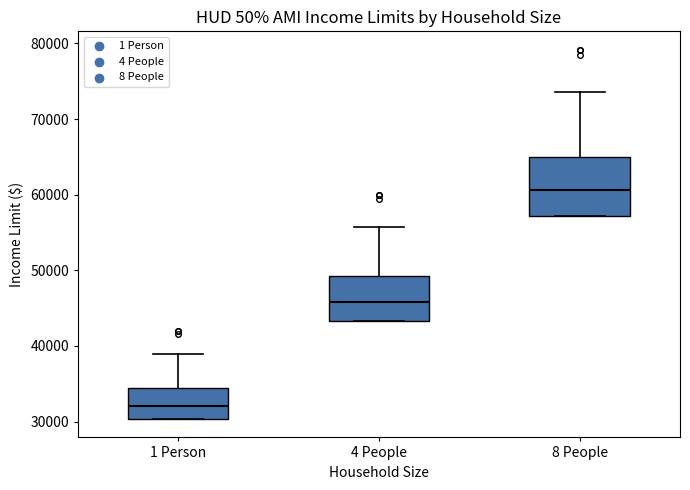

Reading left to right, transcribe this box plot: for each box, give where its median line is, the range the box spans, and where its two whiskers end, as read against the y-axis. The values are not printed on the chart, so give them approximately, as read against the axis.

1 Person: median 32000, box 30000 to 34000, whiskers 30000 to 39000
4 People: median 46000, box 43000 to 49000, whiskers 43000 to 56000
8 People: median 61000, box 57000 to 65000, whiskers 57000 to 74000